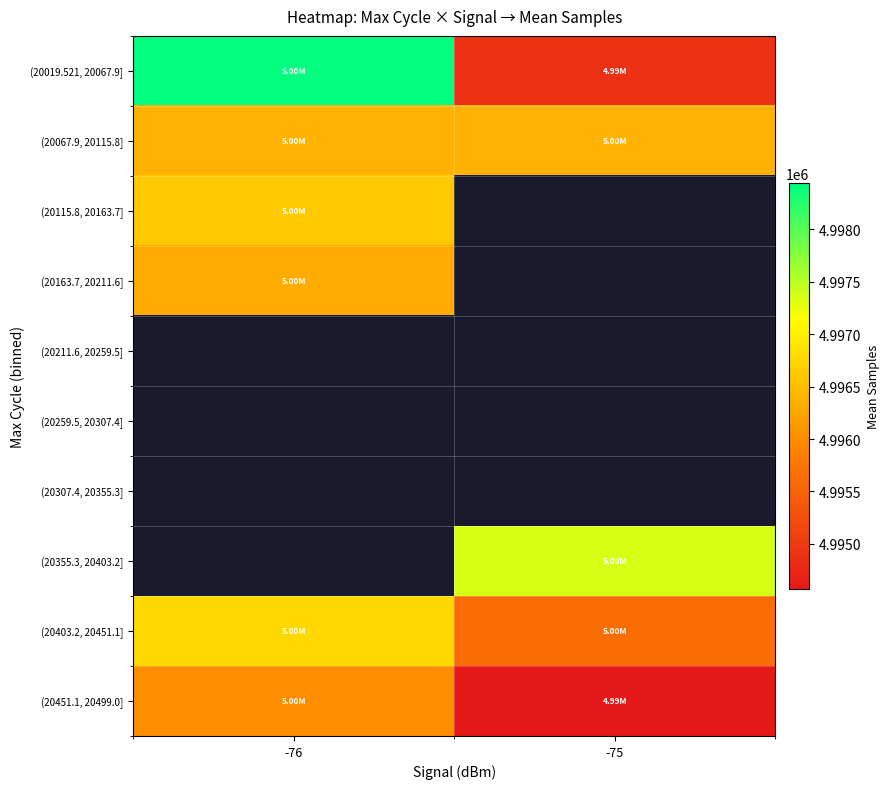

Which has a higher value, -76 or -75?

-76